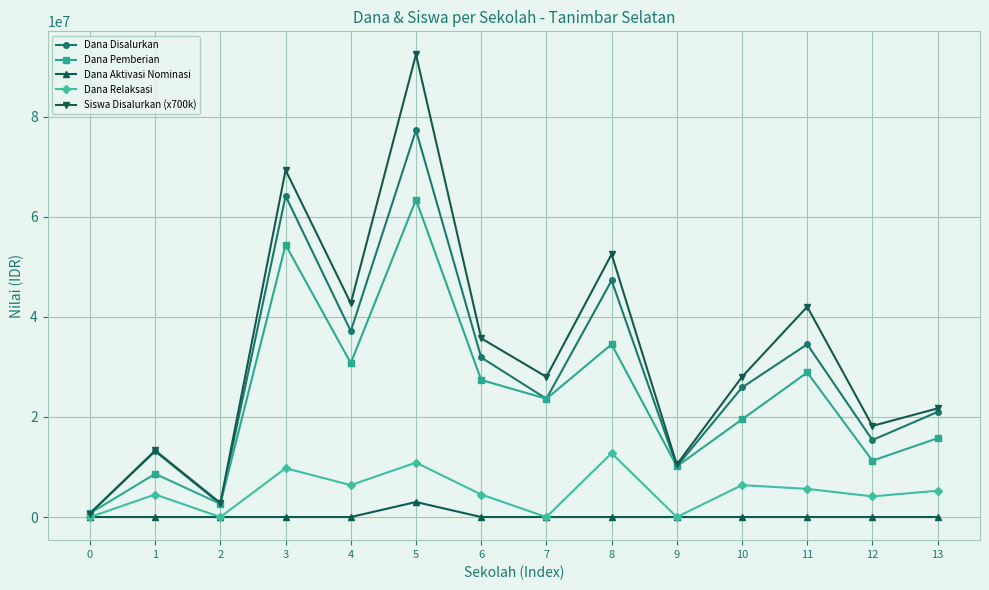

At which label does Dana Pemberian first exceed 23625000?

3